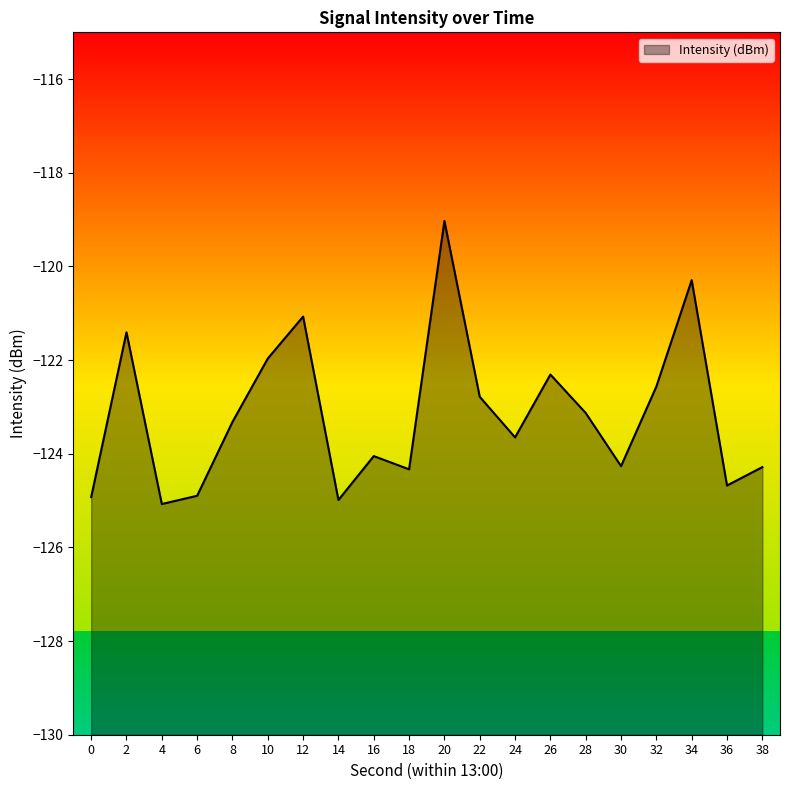

True or false: the data shows -31.8 at 28.

False